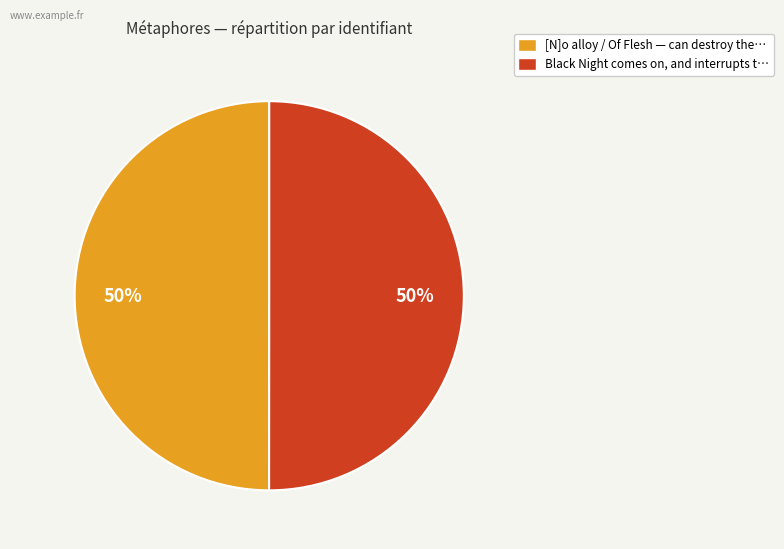

The [N]o alloy / Of Flesh slice represents 50% of the pie. True or false?

True